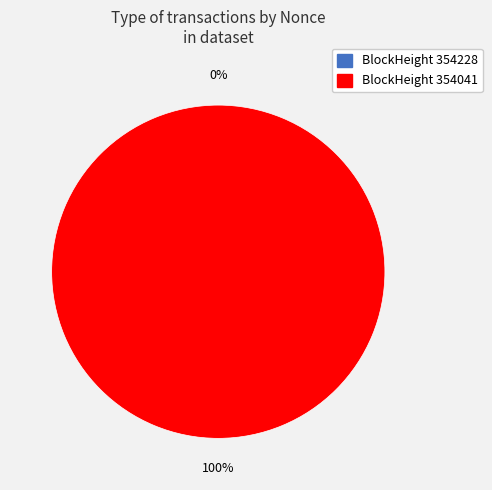

What percentage is the 354041 slice, to the nearest percent?

100%